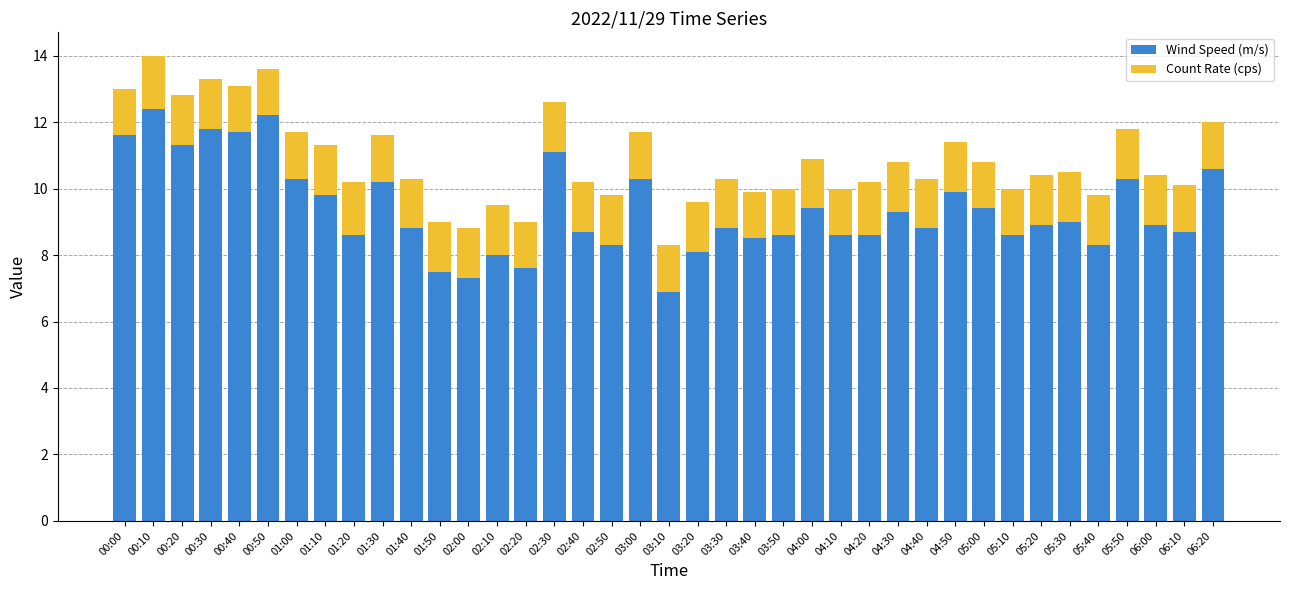

Which category has the lowest value in the Wind Speed (m/s) series?

03:10